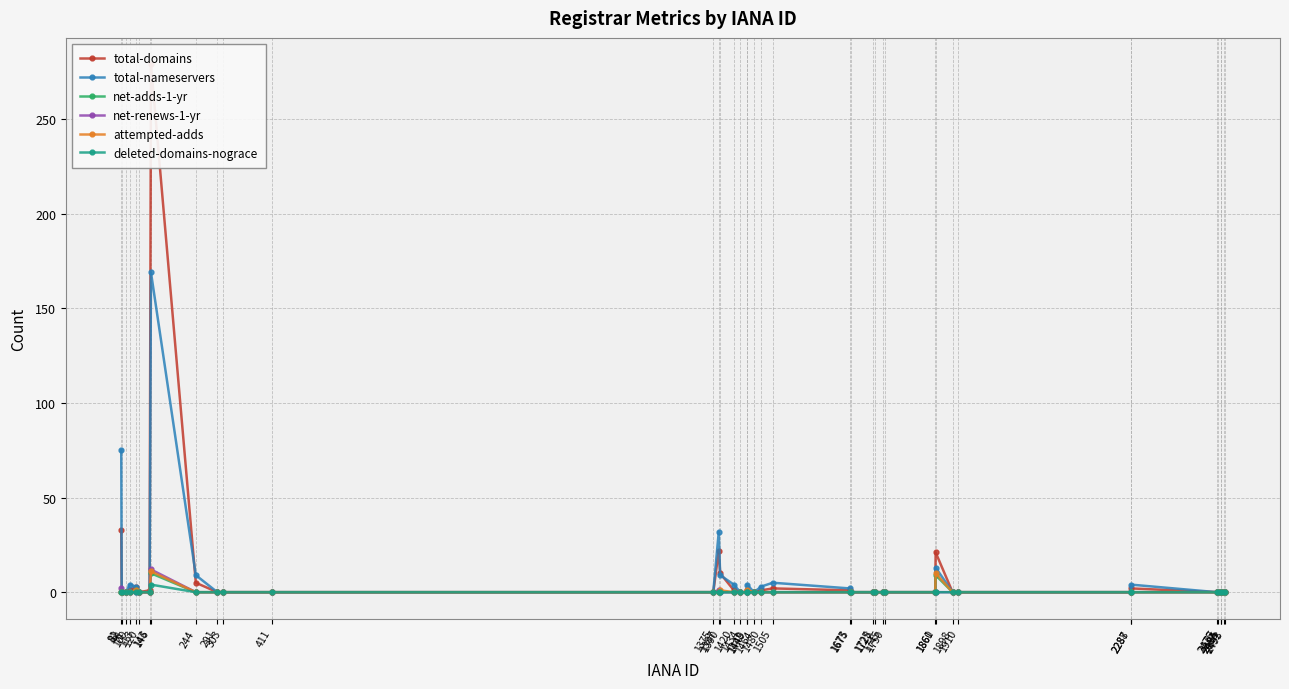

List the labels in order of total-domains value, largest first.

146, 81, 1387, 1861, 1390, 244, 113, 1505, 2288, 100, 143, 1420, 1449, 1480, 1673, 82, 91, 120, 291, 303, 411, 1375, 1434, 1448, 1464, 1675, 1725, 1728, 1745, 1750, 1860, 1898, 1910, 2287, 2476, 2477, 2484, 2485, 2492, 2493